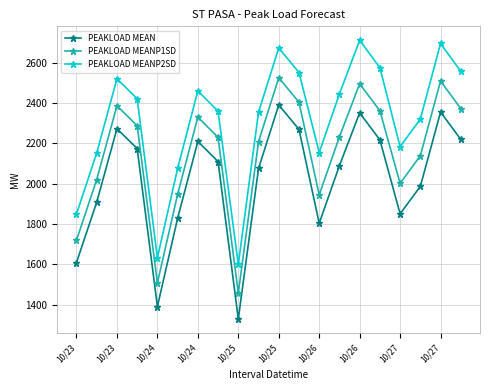

What is the sum of all PEAKLOAD MEANP1SD values?

43071